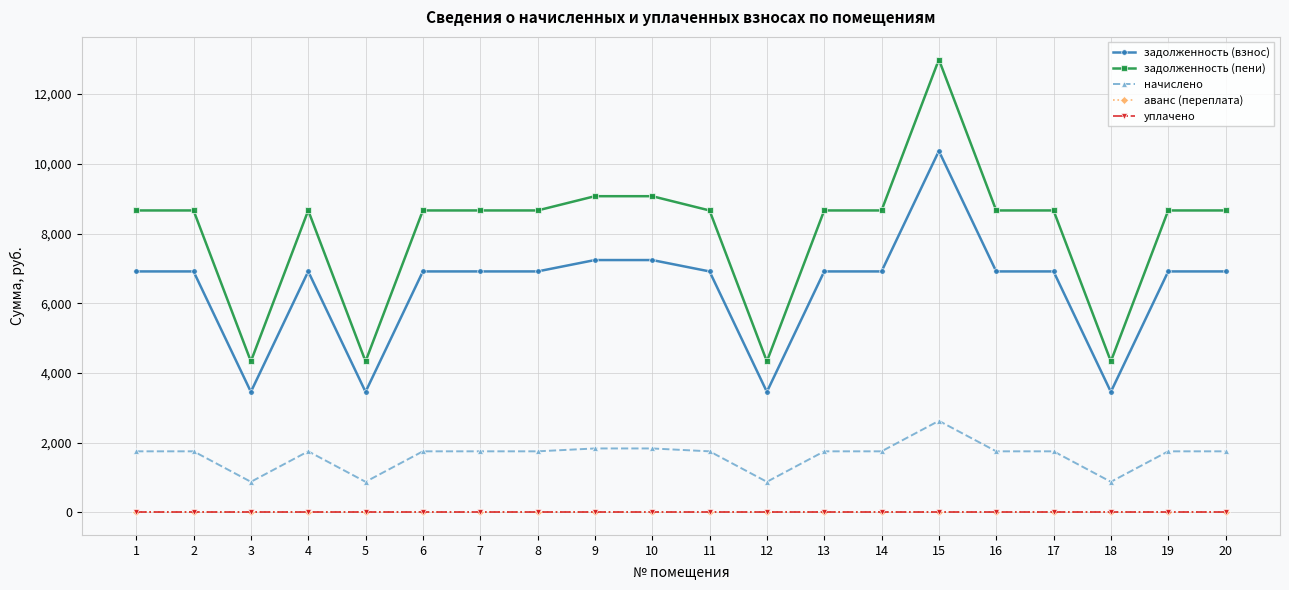

What is the total value across all series at 6?

17323.2